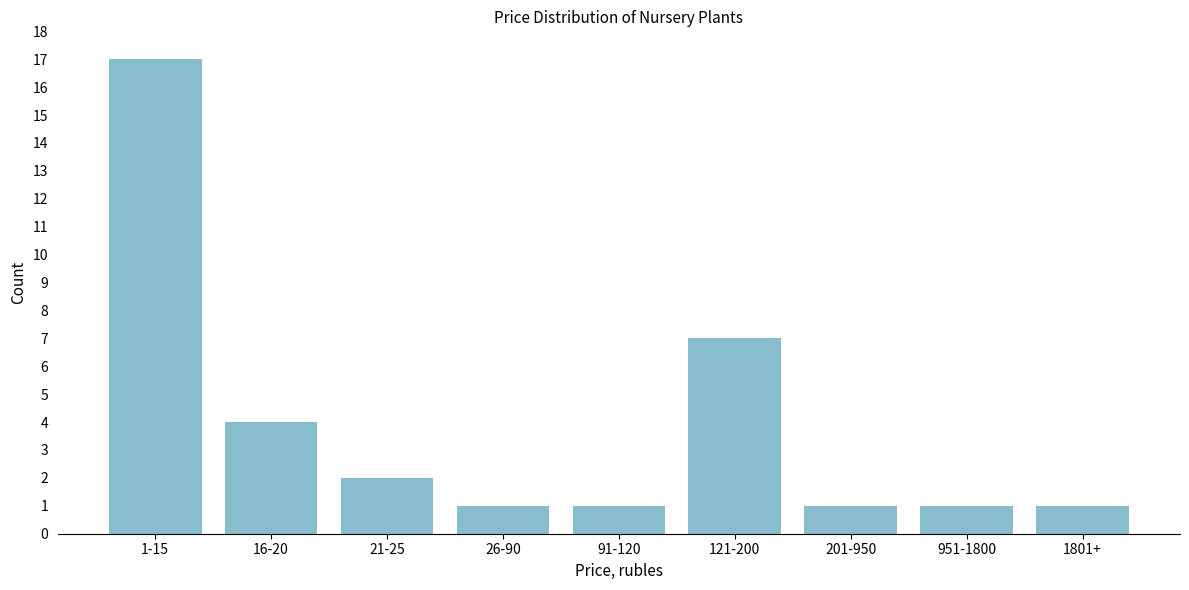

Reading left to right, list all the values displayed in this chart.

17	4	2	1	1	7	1	1	1